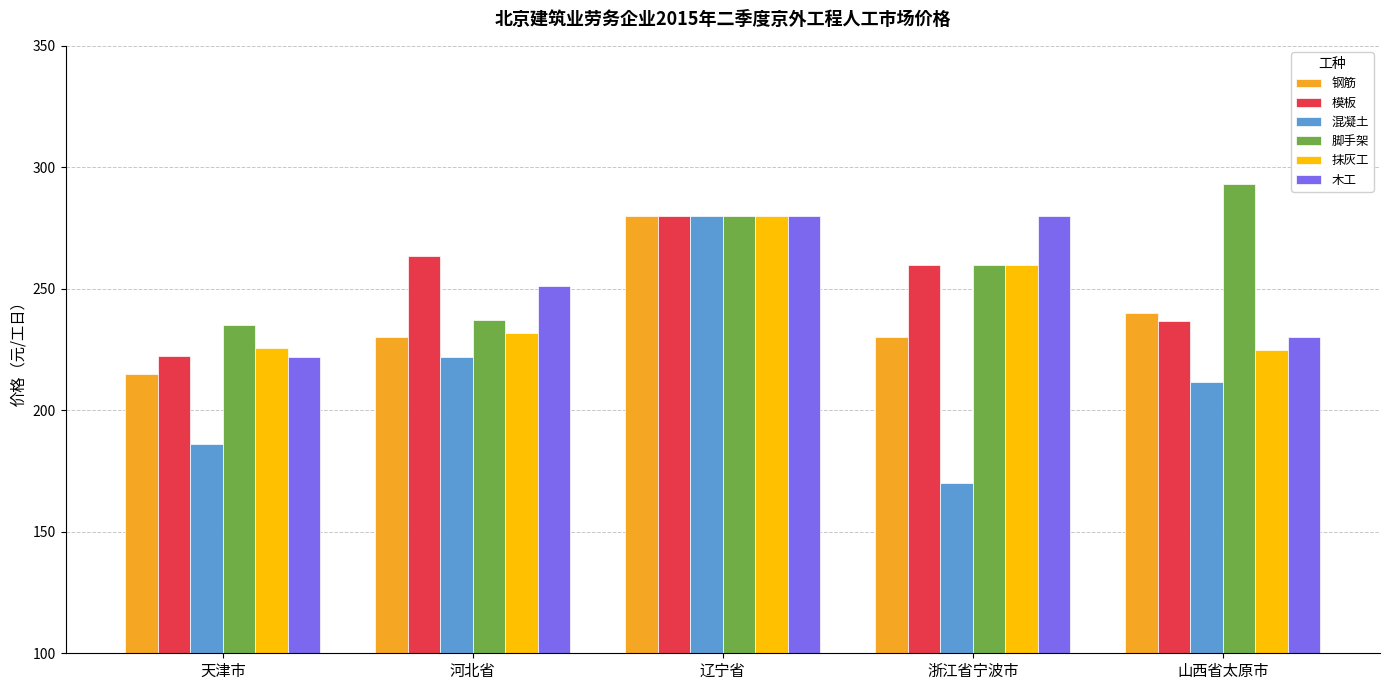

What is the spread (max minus min) of values at 山西省太原市?

81.7